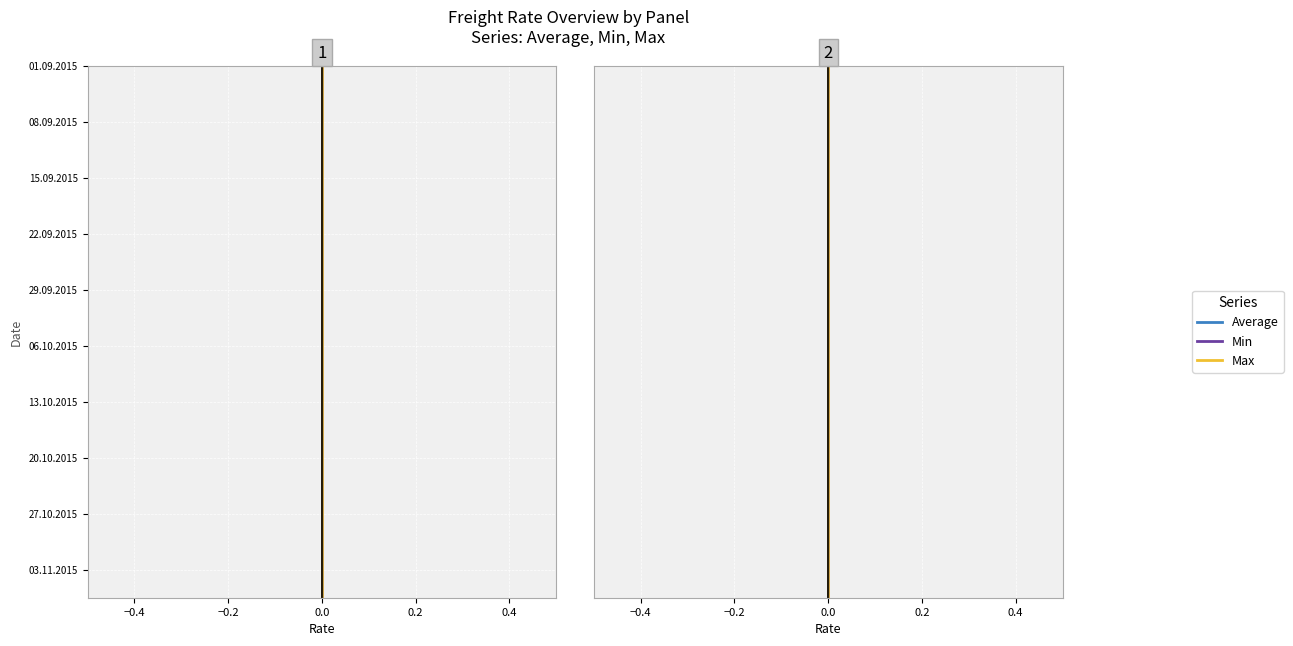

True or false: Min and Max cross at least once.

False